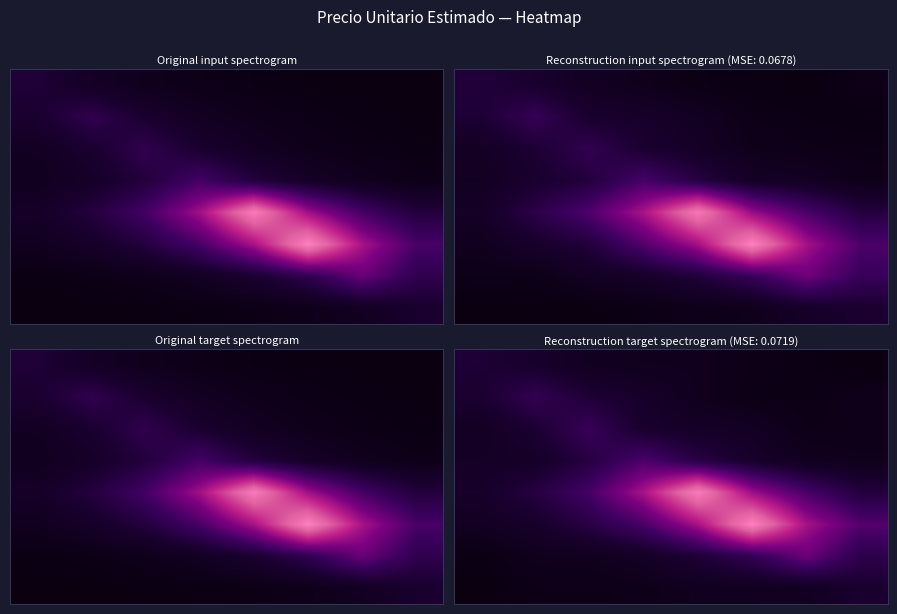

Which has a higher value, 5 or 7?

5